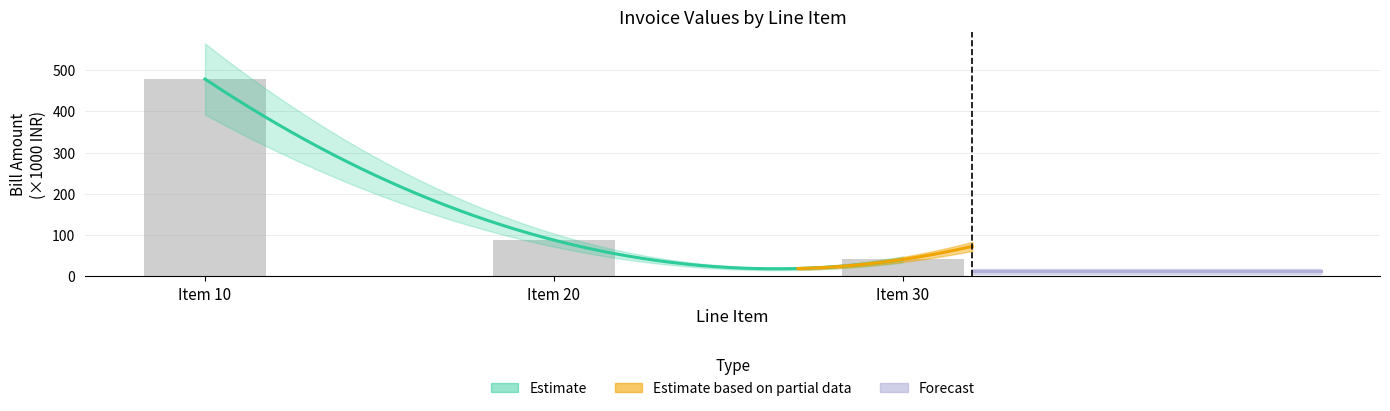

Between Item 10 and Item 30, which is larger?

Item 10